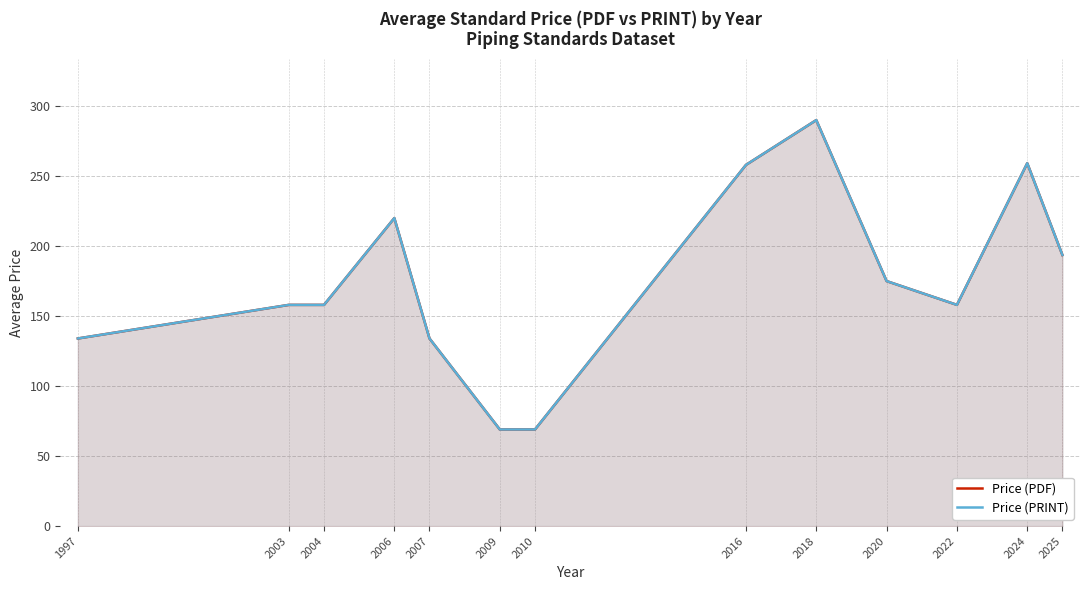

How many Price (PDF) values are between 134 and 220?

8